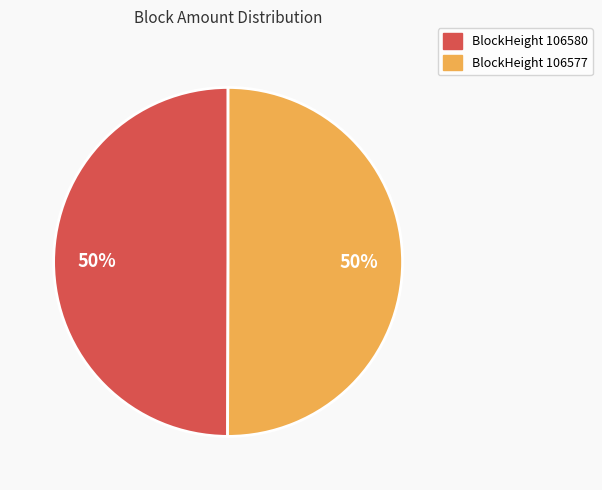

To the nearest percent, what is the average slice percentage?

50%